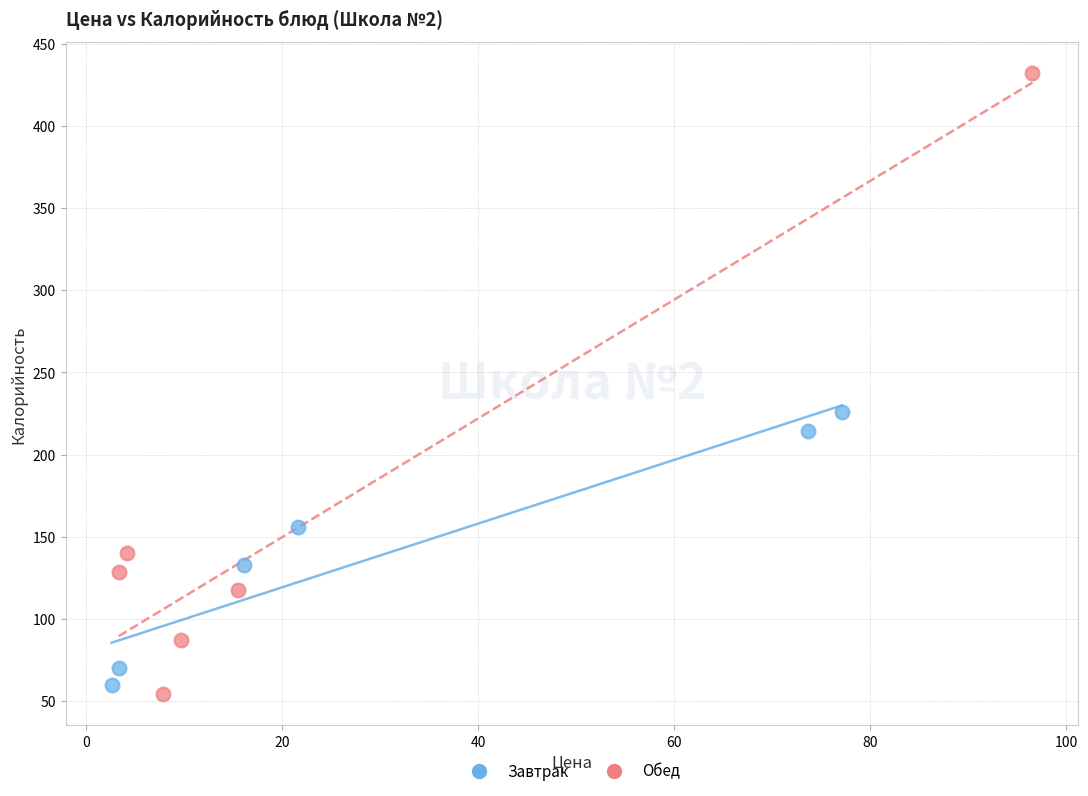

Which series contains the lowest Y value?

Обед